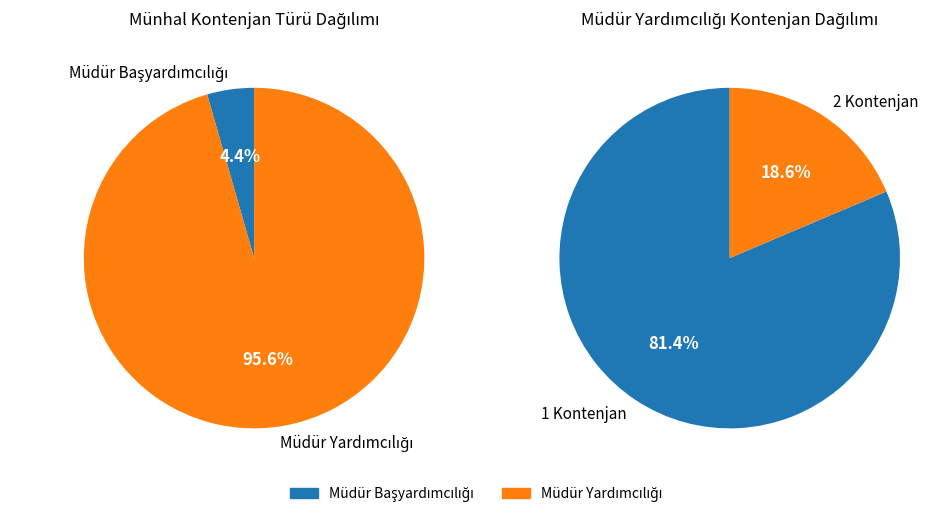

Which slice is the largest?

Müdür Yardımcılığı